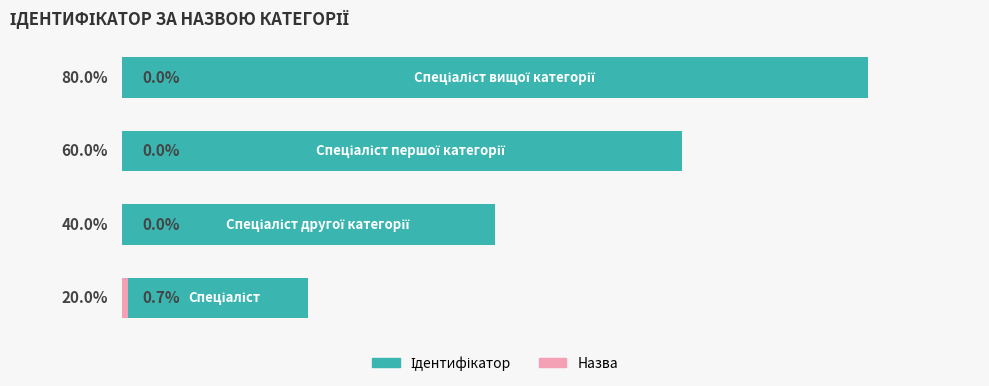

The Назва категорії series shows -0.5 at 1. True or false?

False